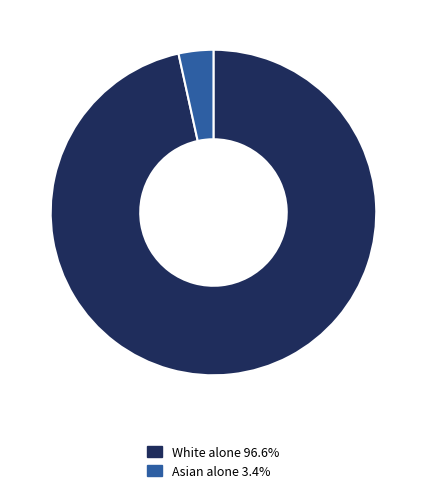

Is there a majority slice in this chart?

Yes